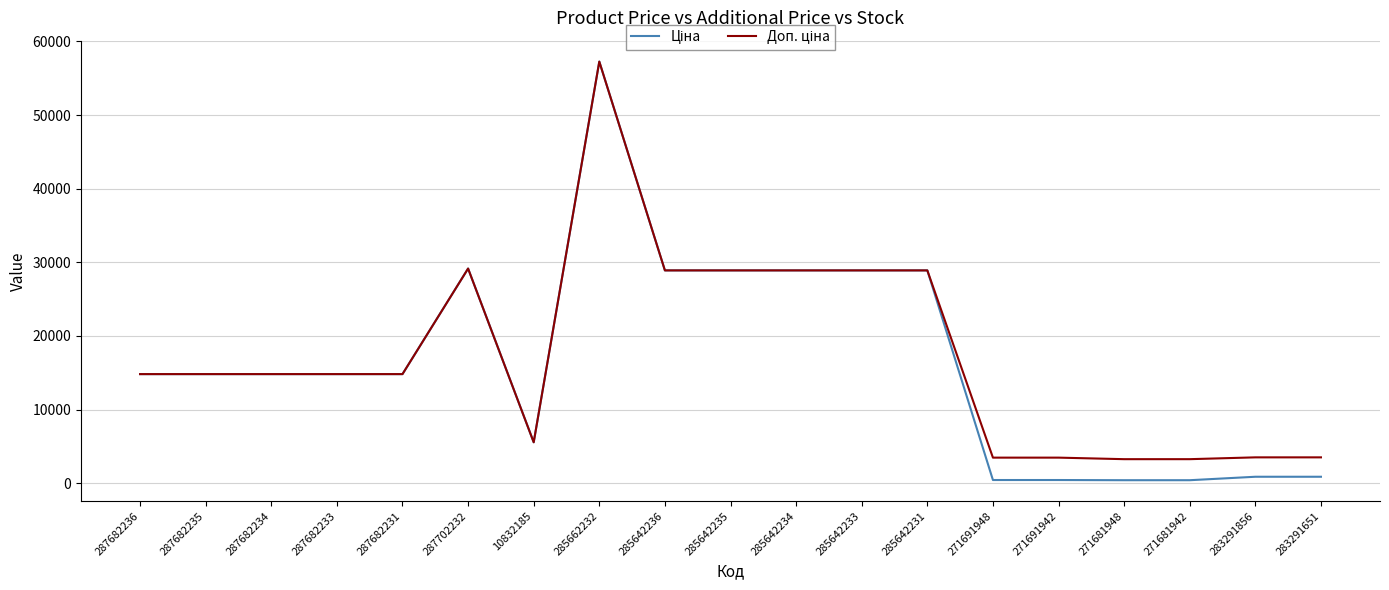

What is the maximum value shown in the chart?

57258.0